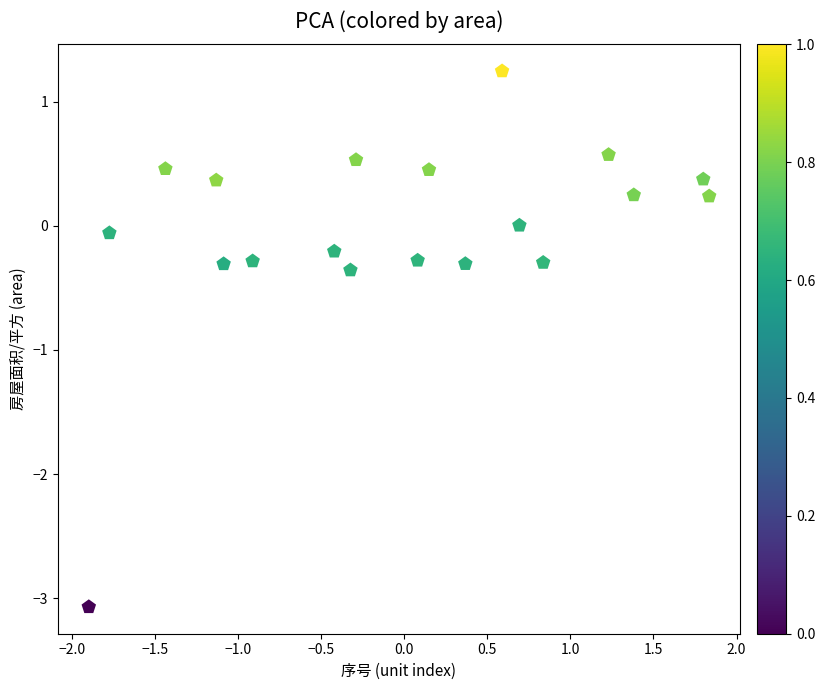

What is the range of X values (max minus min)?

3.7